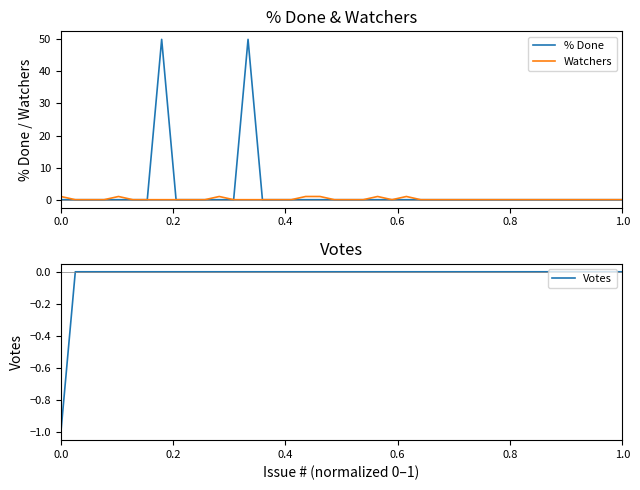

True or false: Votes and % Done cross at least once.

False